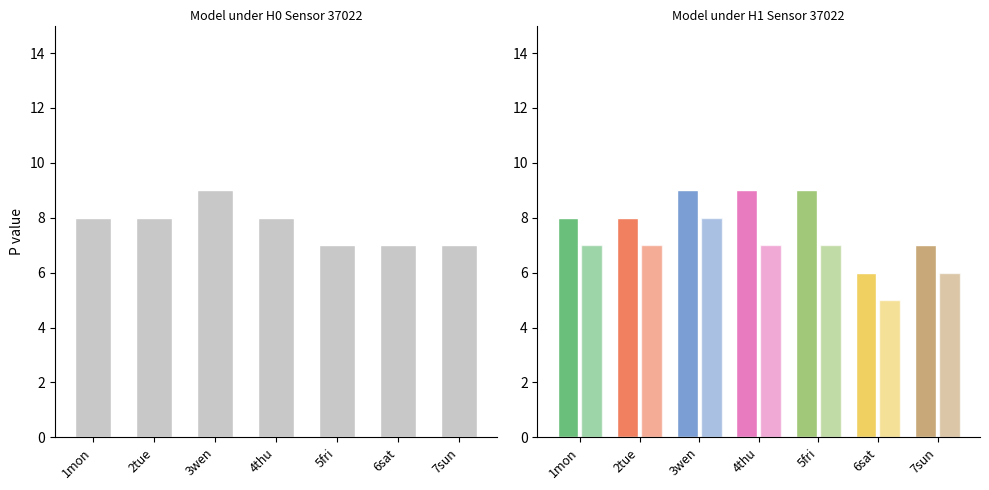

What is the average value?

8